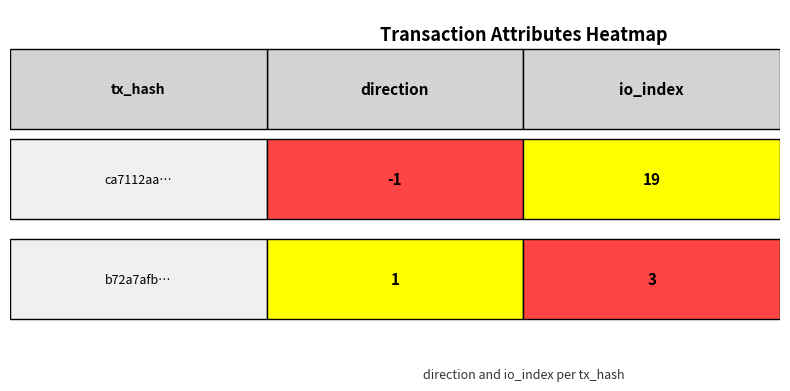

What is the difference between the b72a7afb18a5fde0e3993eec823bb3abf26bc02 values at 0 and 1?

2